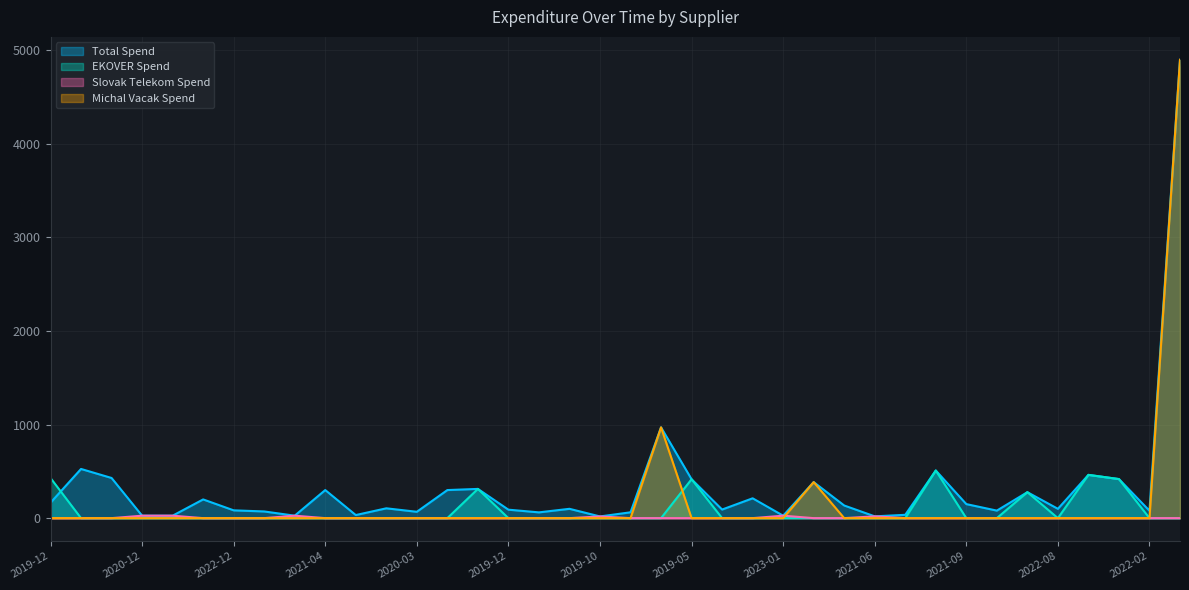

The value of EKOVER Spend at 2023-07-18 is 194.1. True or false?

False